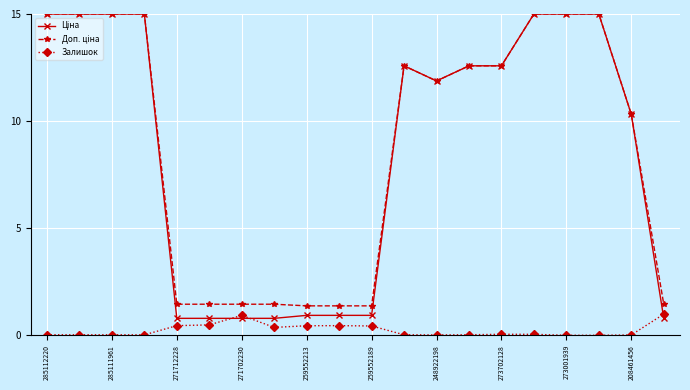

At how many categories does at least one series exceed 3?

12